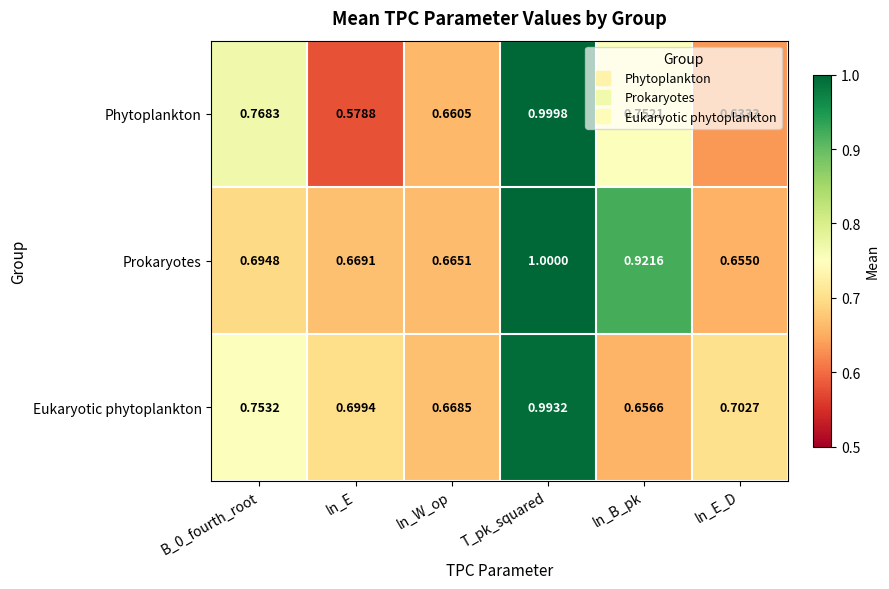

Between ln_W_op and ln_B_pk, which series saw the biggest shift?

Prokaryotes